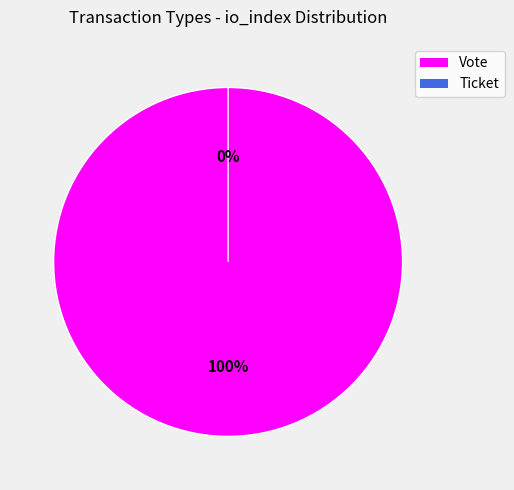

What is the largest slice in the pie chart?

Vote